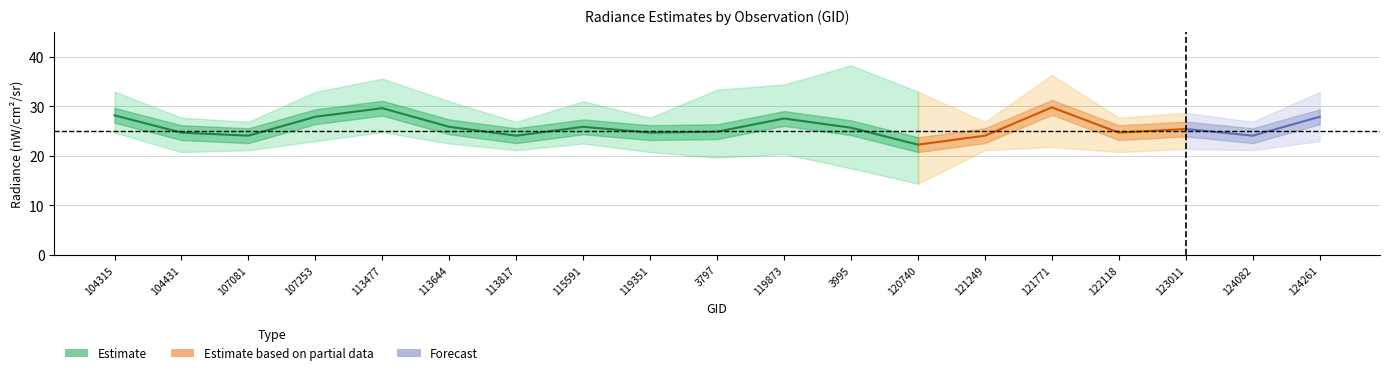

Which category has the highest value across all series?

3995